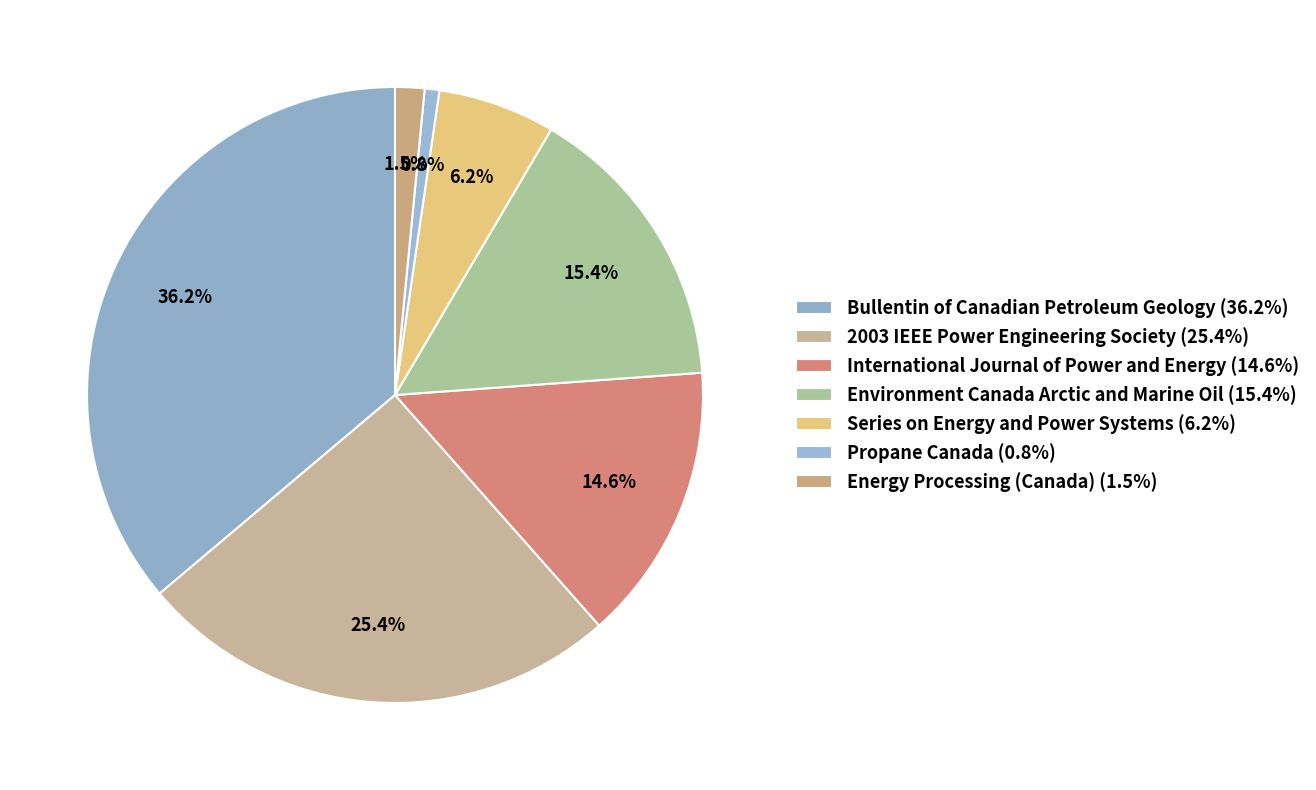

To the nearest percent, what is the combined percentage of Series on Energy and Power Systems and International Journal of Power and Energy?

21%